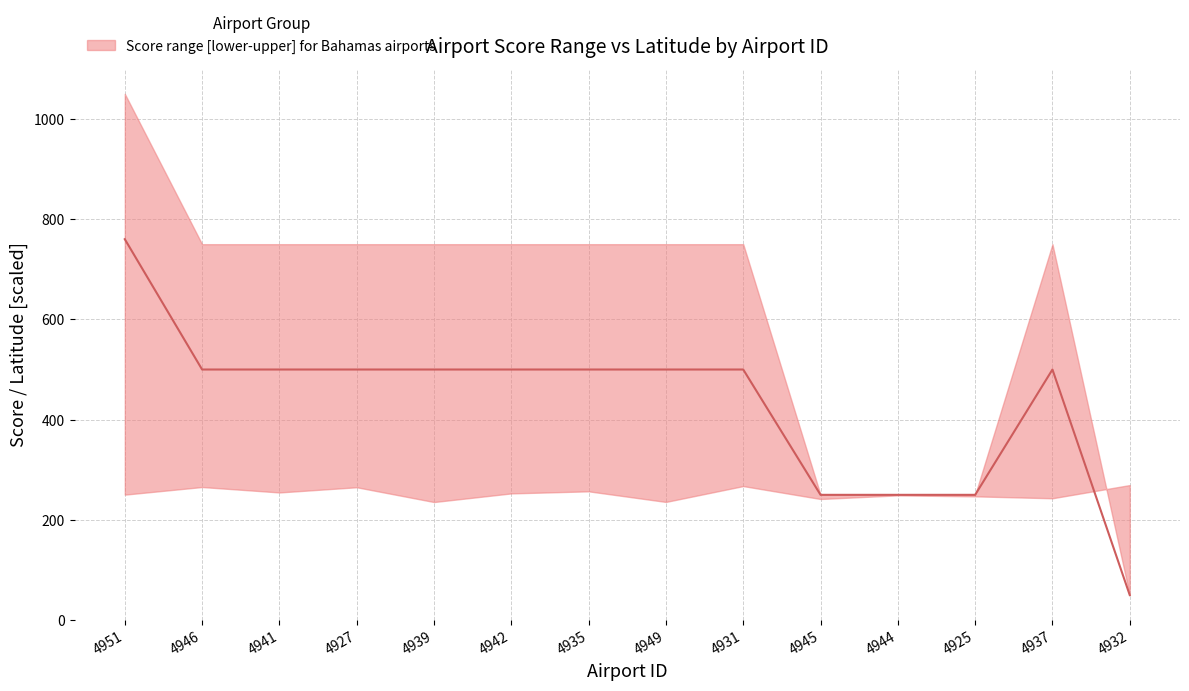

What is the label of the 6th point from the left?

4942